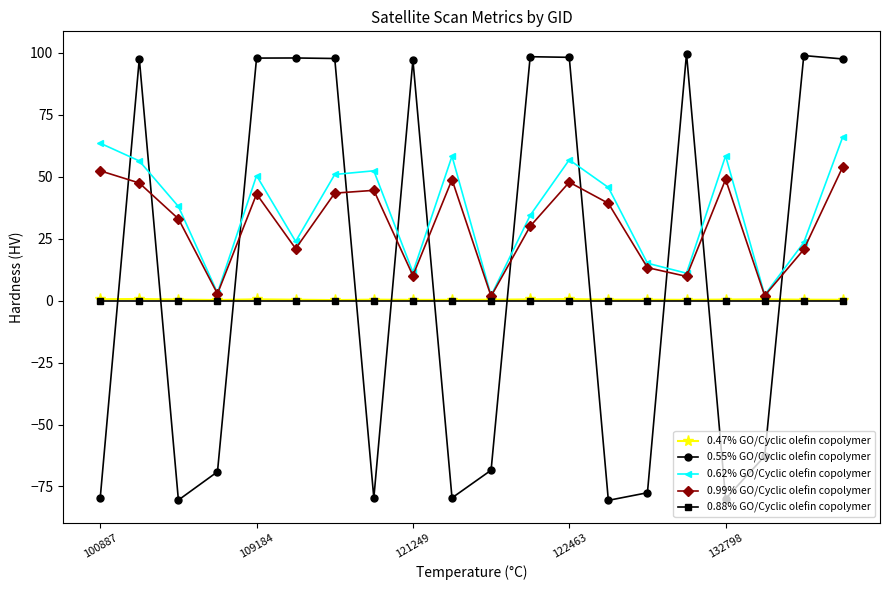

What is the value of the 0.55% GO/Cyclic olefin copolymer point at the 8th from the left?

-79.7